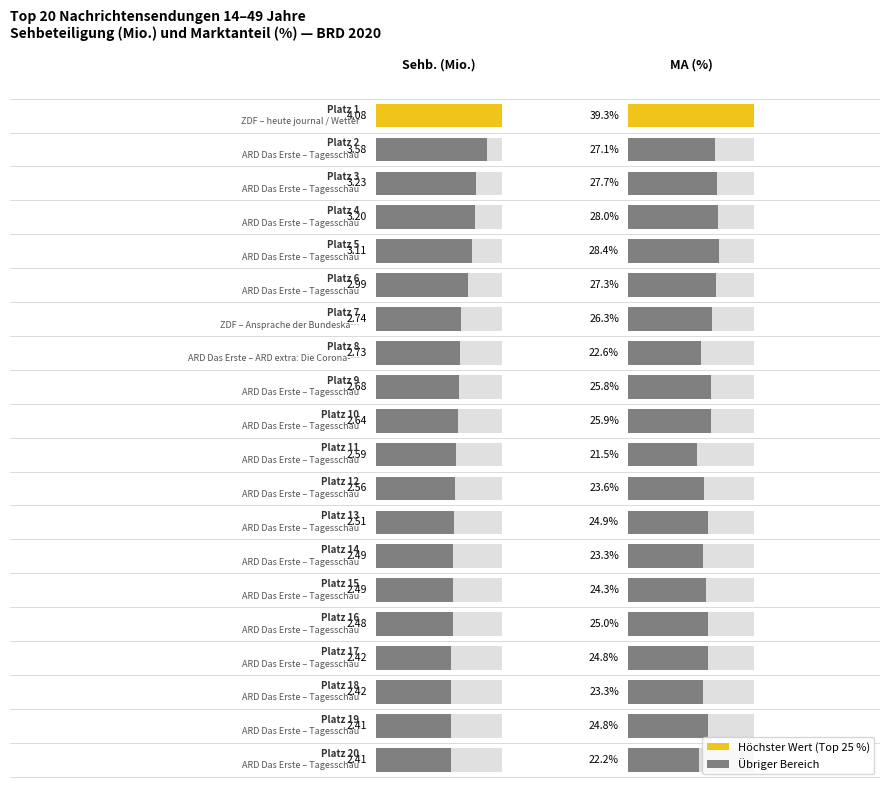

List the labels in order of 1 value, smallest first.

19, 18, 17, 16, 15, 14, 13, 12, 11, 10, 9, 8, 7, 6, 5, 4, 3, 2, 1, 0